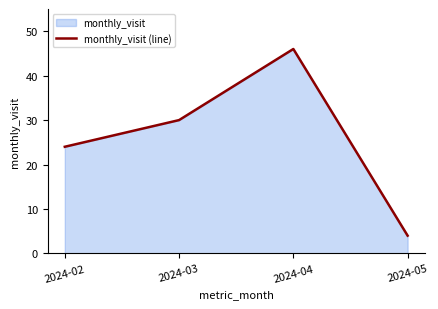

What is the average value?

26